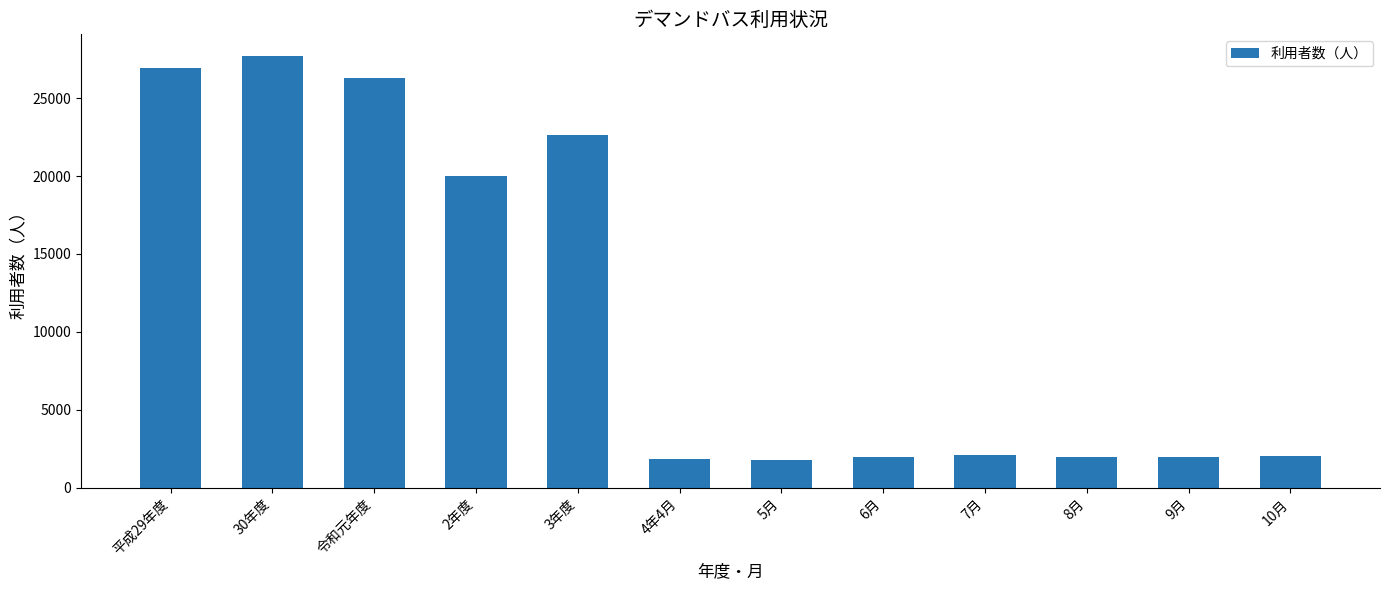

What is the change in value from 30年度 to 10月?

-25710